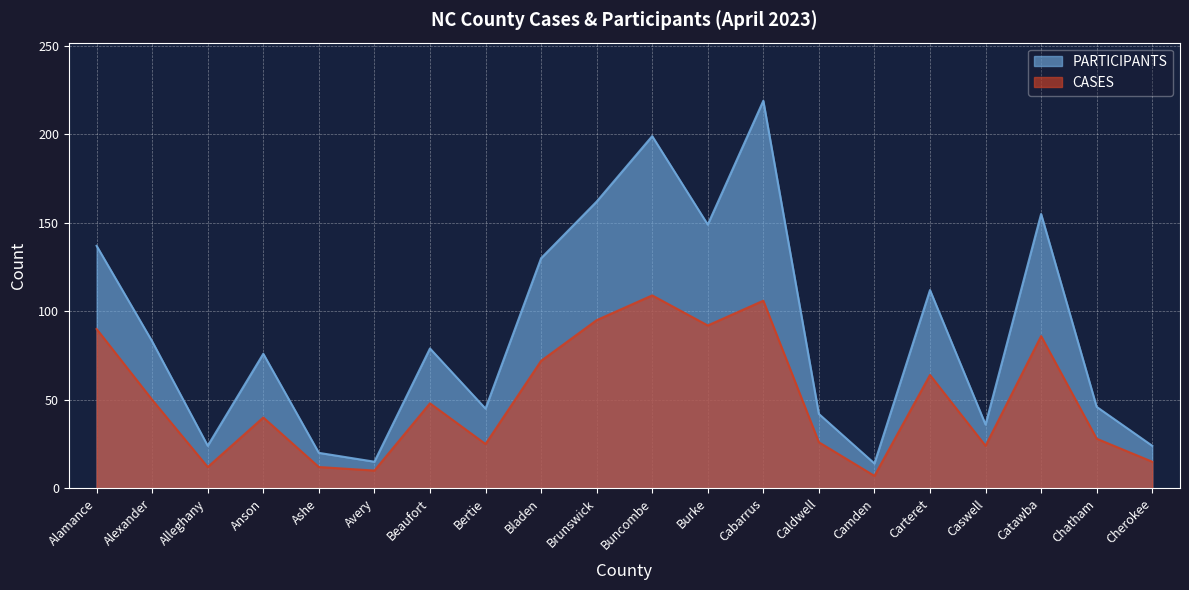

Which label corresponds to the largest value in the chart?

Cabarrus